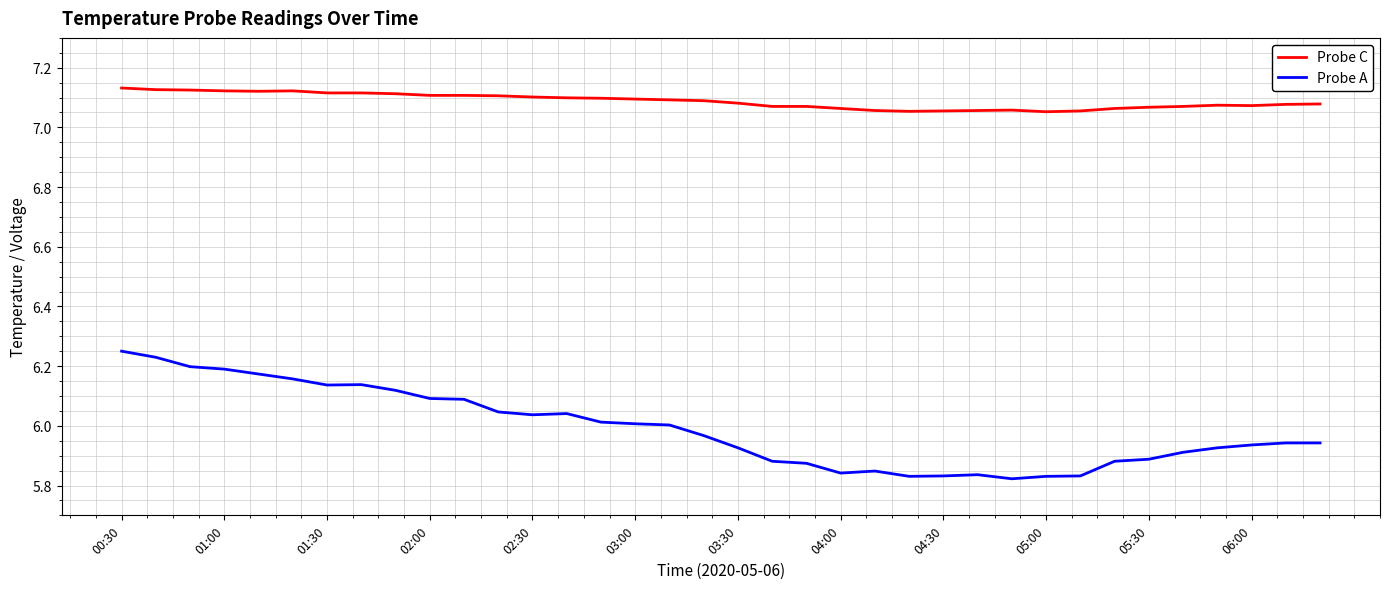

True or false: Probe A and Probe C cross at least once.

False